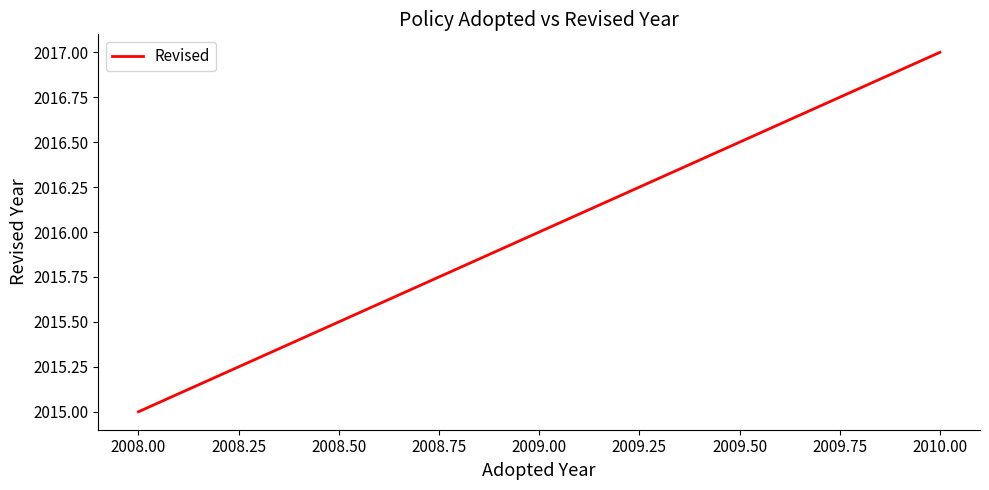

Reading left to right, list all the values displayed in this chart.

2015	2017